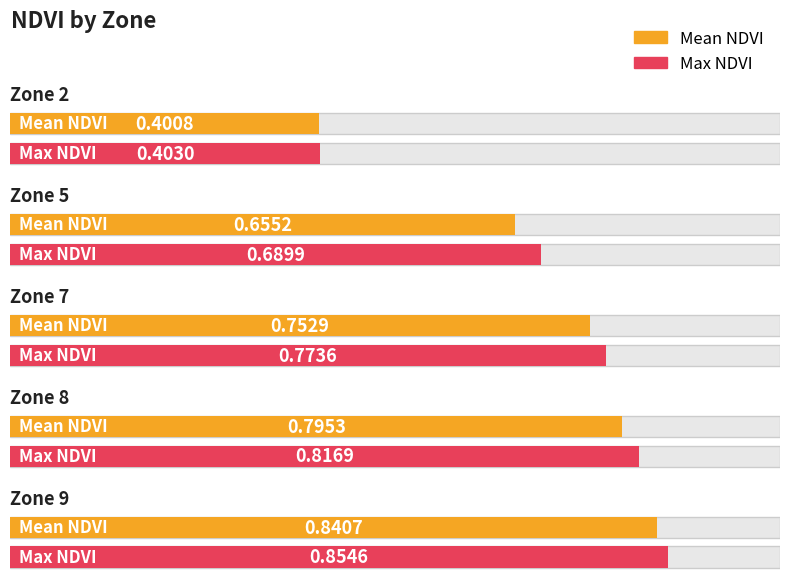

Reading left to right, list all the values displayed in this chart.

Mean NDVI: 0.4	0.7	0.8	0.8	0.8
Max NDVI: 0.4	0.7	0.8	0.8	0.9